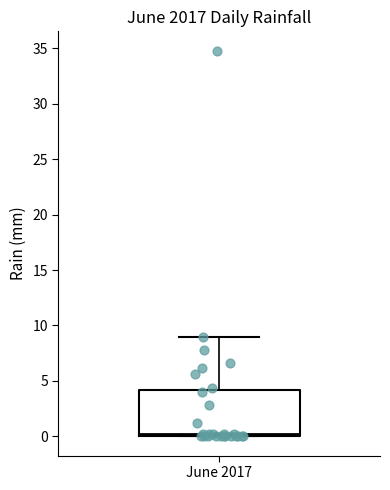

Transcribe this box plot: give where the median line is, the range the box spans, and where the two whiskers end, as read against the y-axis. The values are not printed on the chart, so give them approximately, as read against the axis.

median 0 (just above the box's lower edge), box 0 to 4, whiskers 0 to 9